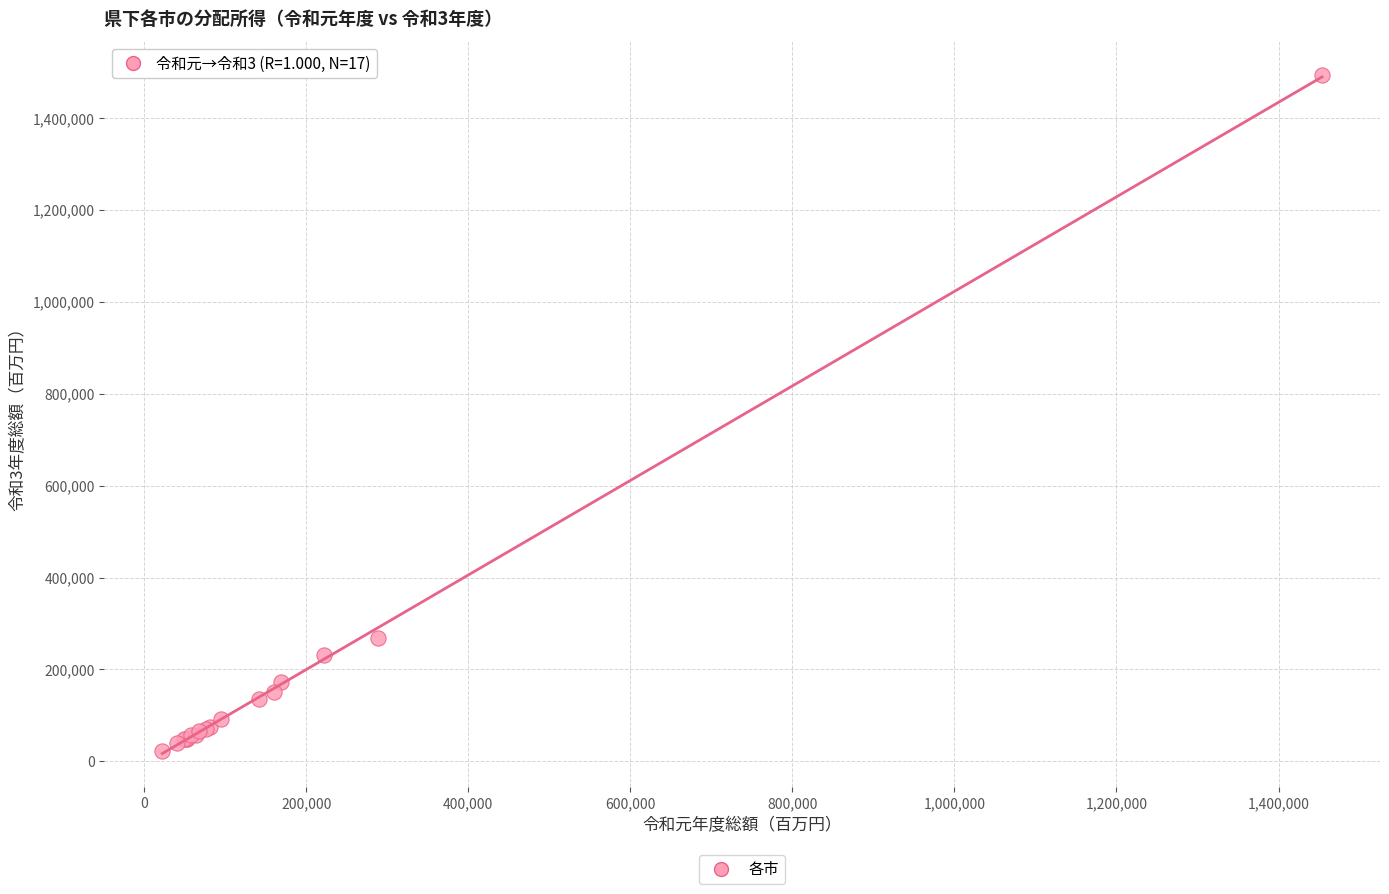

What Y value in the scatter plot is closest to 758330?

268506